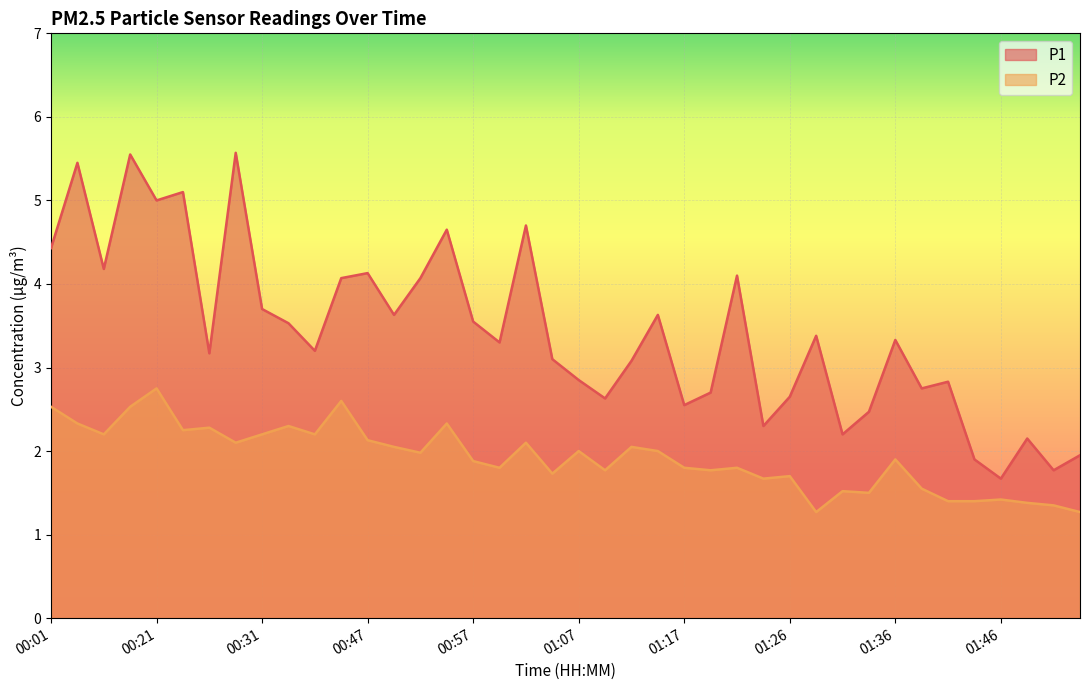

True or false: P2 has more than 0 points higher than both neighbors.

True